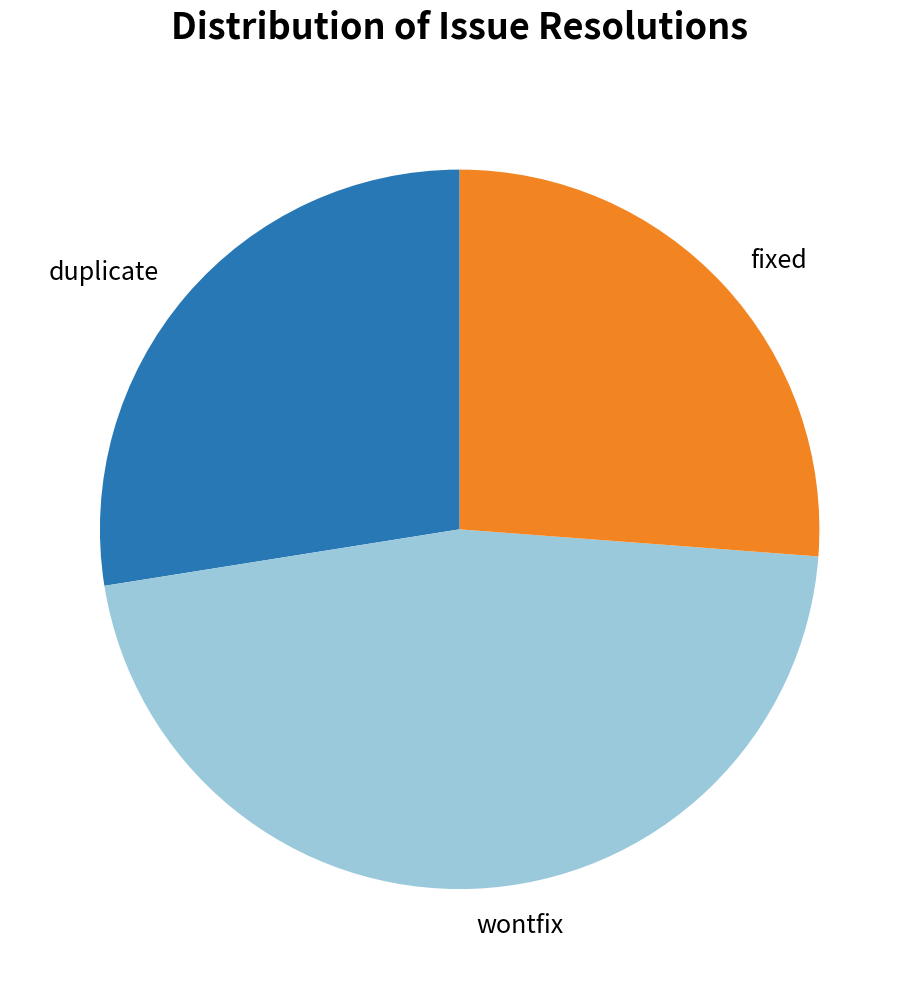

Does any single category account for the majority?

No